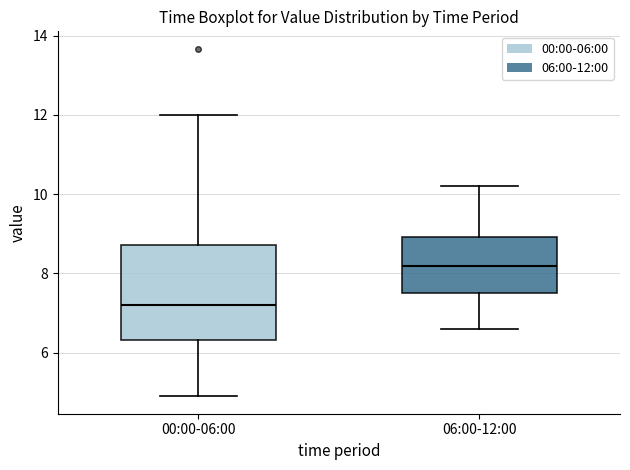

Reading left to right, read every box against the y-axis: the position of its median line, the range the box covers, and the ends of its whiskers. The values are not printed on the chart, so give them approximately, as read against the axis.

00:00-06:00: median 7.2, box 6.4 to 8.8, whiskers 5.0 to 12.0
06:00-12:00: median 8.2, box 7.6 to 9.0, whiskers 6.6 to 10.2